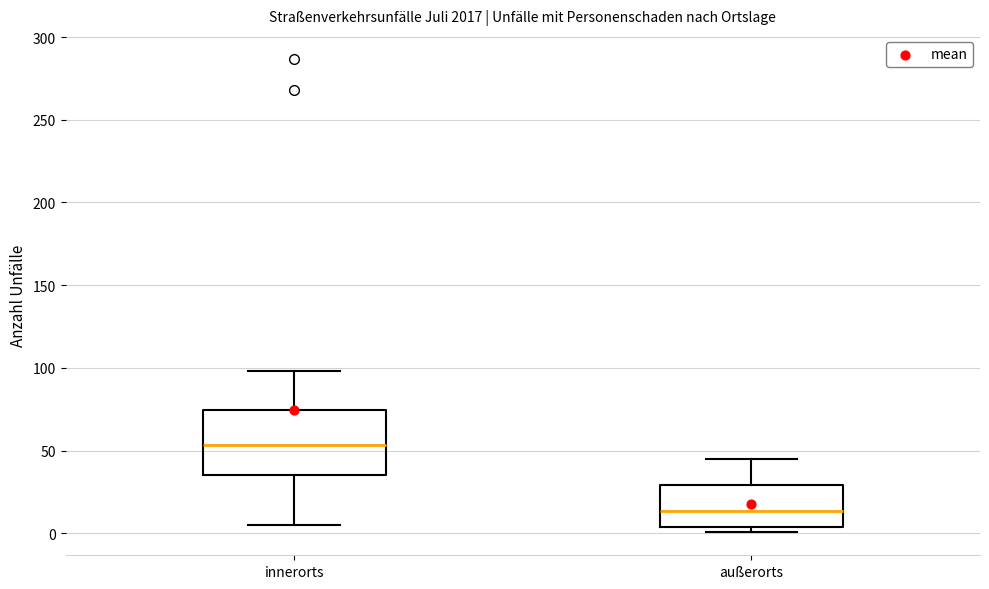

Reading left to right, transcribe this box plot: for each box, give where its median line is, the range the box spans, and where its two whiskers end, as read against the y-axis. The values are not printed on the chart, so give them approximately, as read against the axis.

innerorts: median 55, box 35 to 75, whiskers 5 to 100
außerorts: median 15, box 5 to 30, whiskers 0 to 45